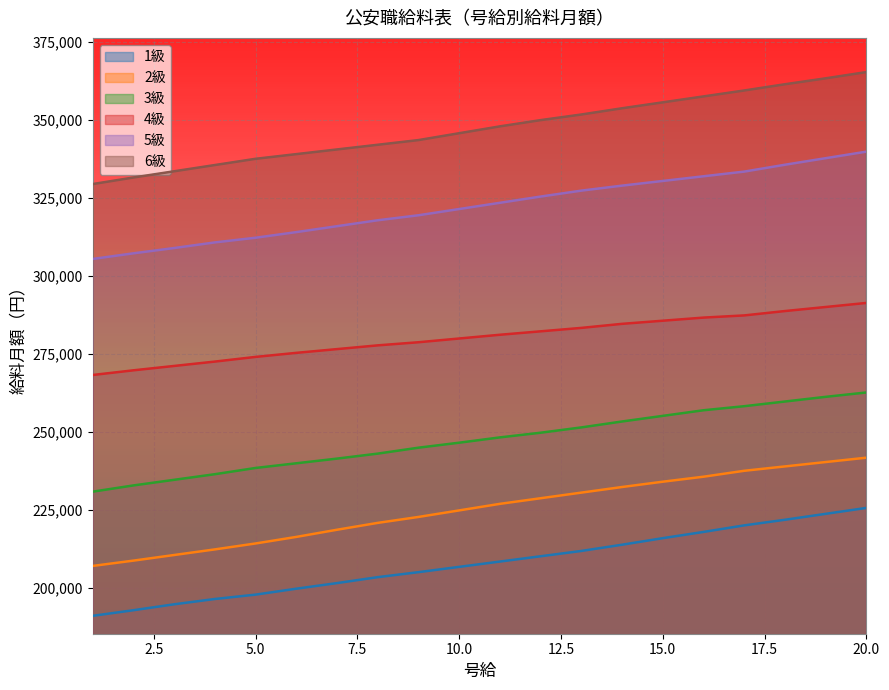

Which category has the lowest value across all series?

1